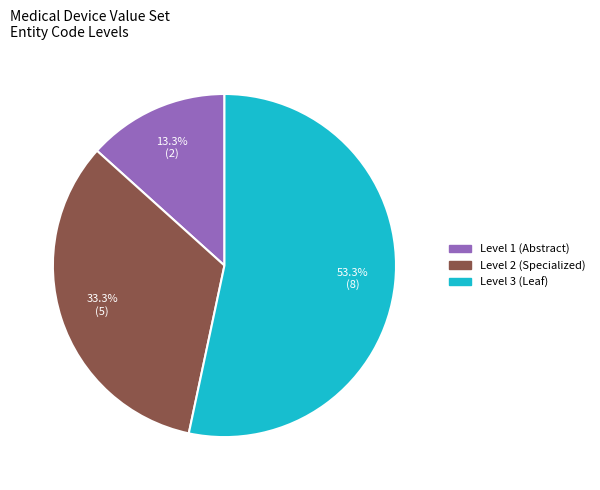

Is there any slice that represents more than half of the pie?

Yes